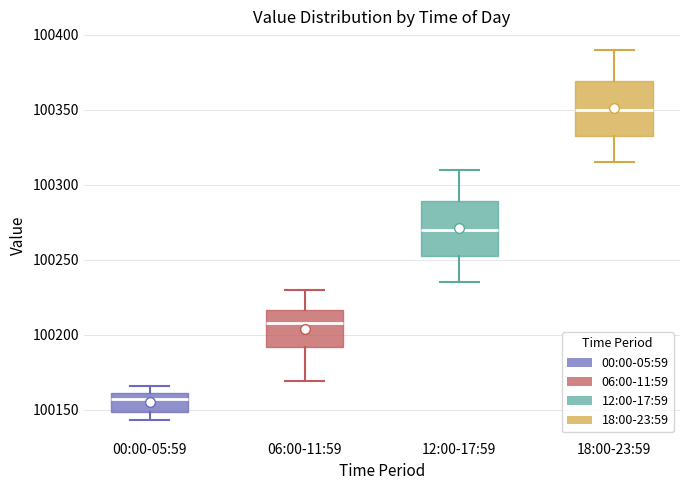

Where does the upper whisker of the box for 18:00-23:59 end on the y-axis? The values are not printed on the chart, so give them approximately, as read against the axis.

100390